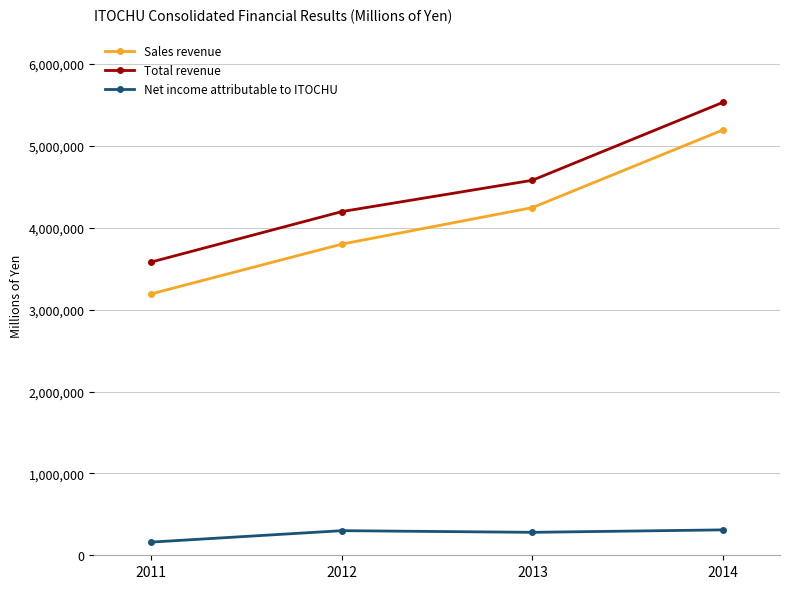

Which series changed the most between 2012 and 2014?

Sales revenue